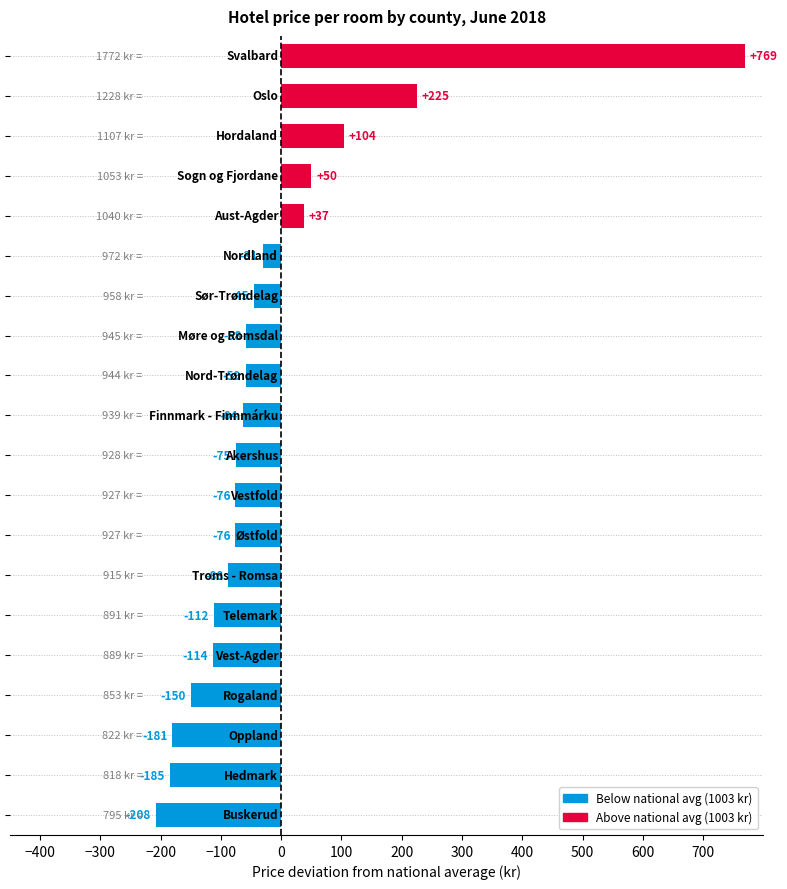

What is the smallest value displayed?

-208